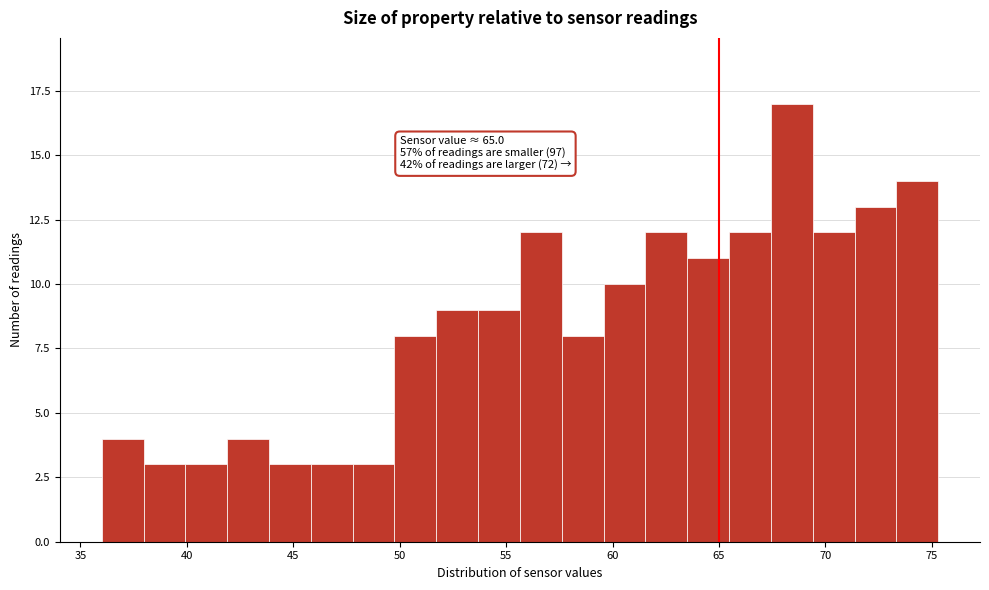

Read against the x-axis, roughly where is the centre of the tallest bar?

68.5